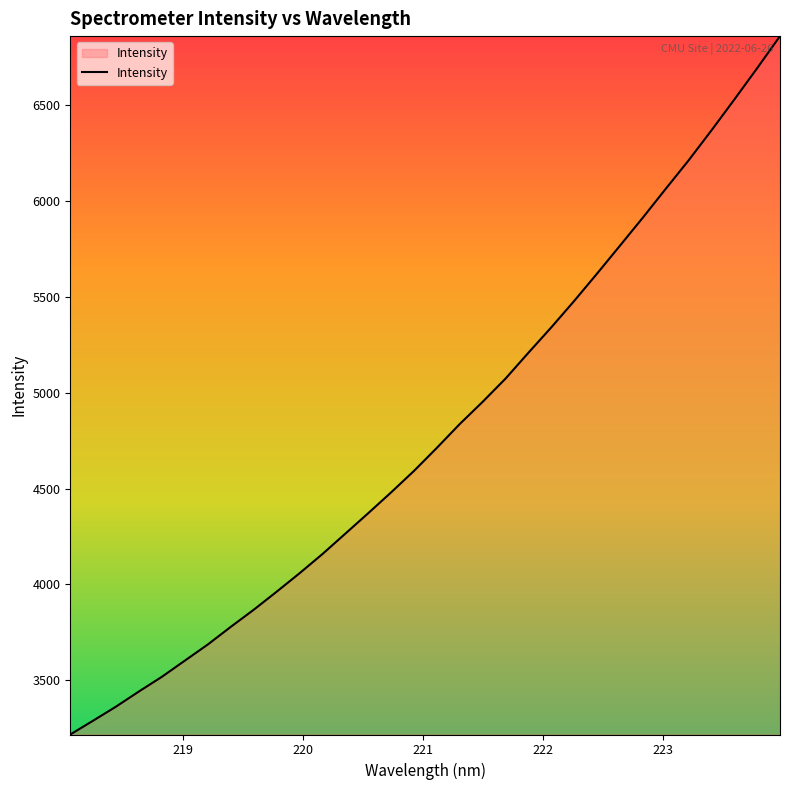

What is the difference between the maximum and minimum values?

3643.6